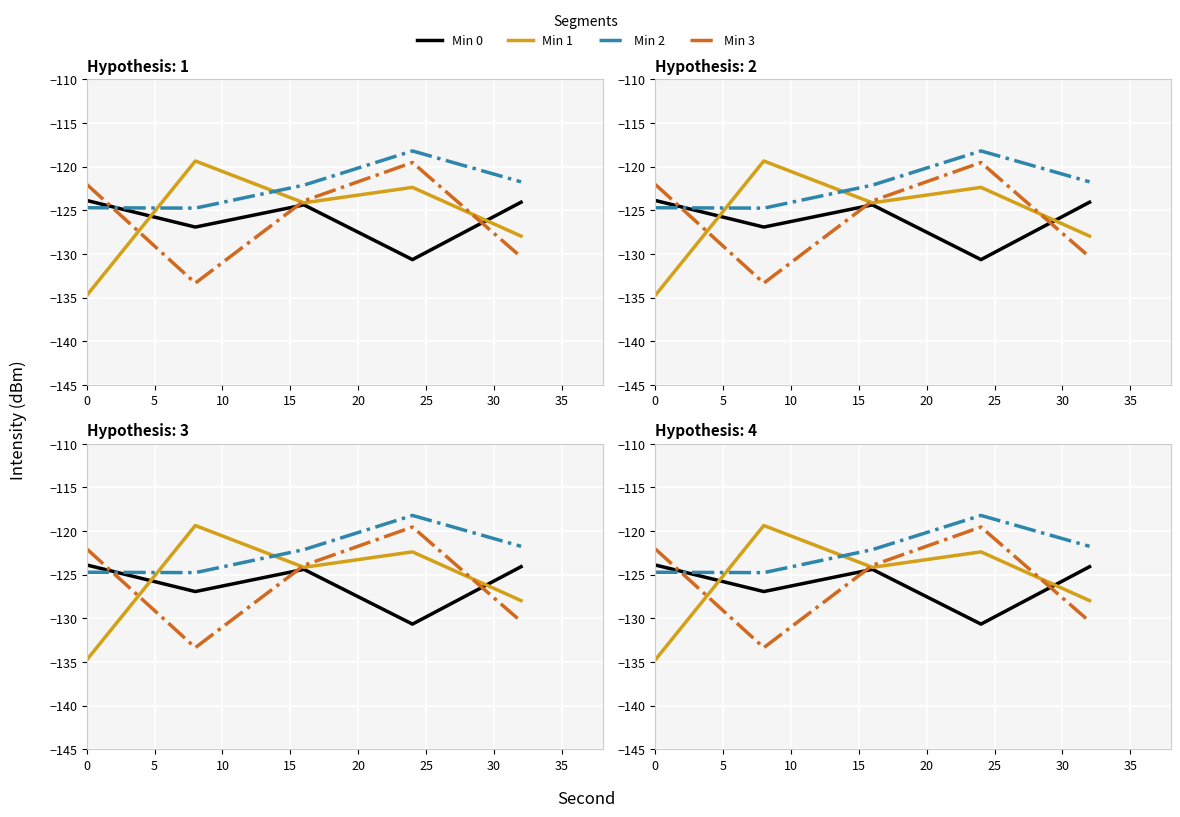

Reading left to right, what are all the values shown in this chart?

Min 0: -123.9	-126.9	-124.4	-130.7	-124.1
Min 1: -134.8	-119.4	-124.1	-122.4	-128.0
Min 2: -124.7	-124.8	-122.1	-118.2	-121.7
Min 3: -122.0	-133.4	-123.9	-119.5	-130.4